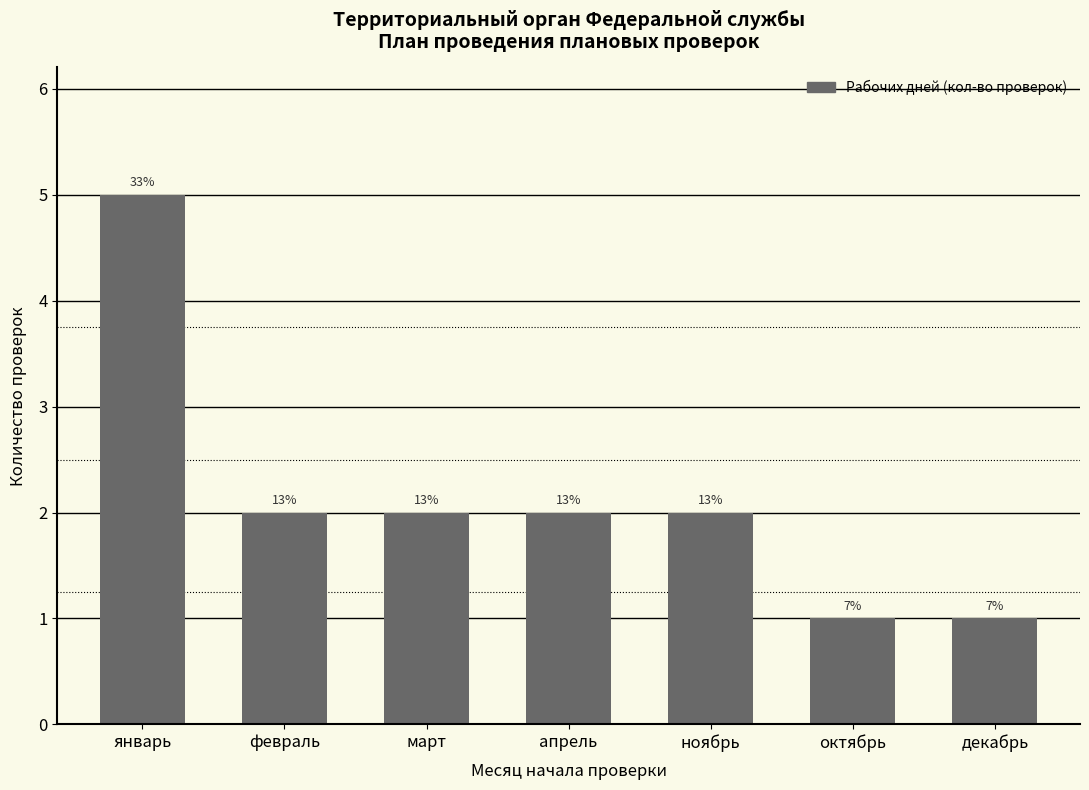

True or false: the data shows 2 at апрель.

True